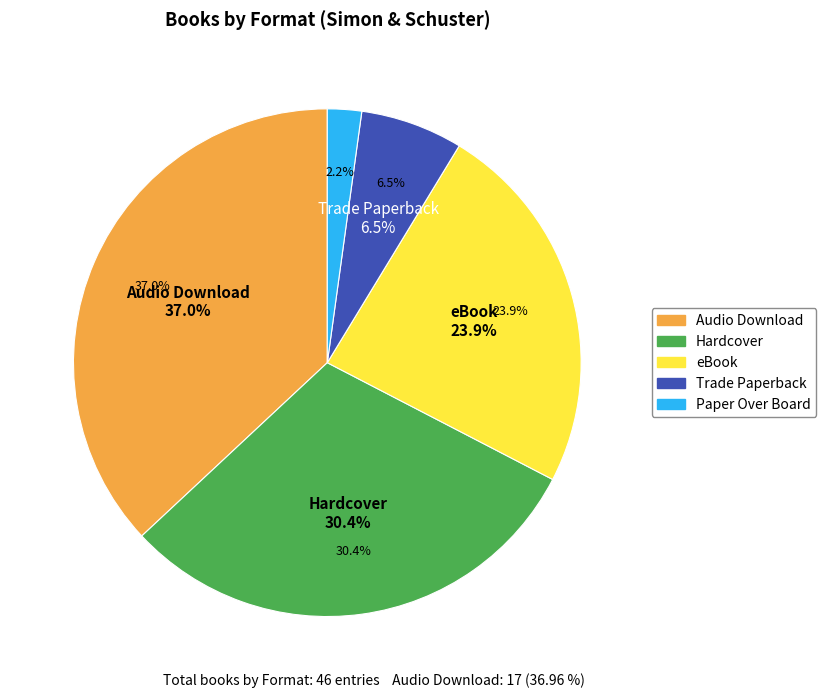

Is Paper Over Board the majority of the pie?

No